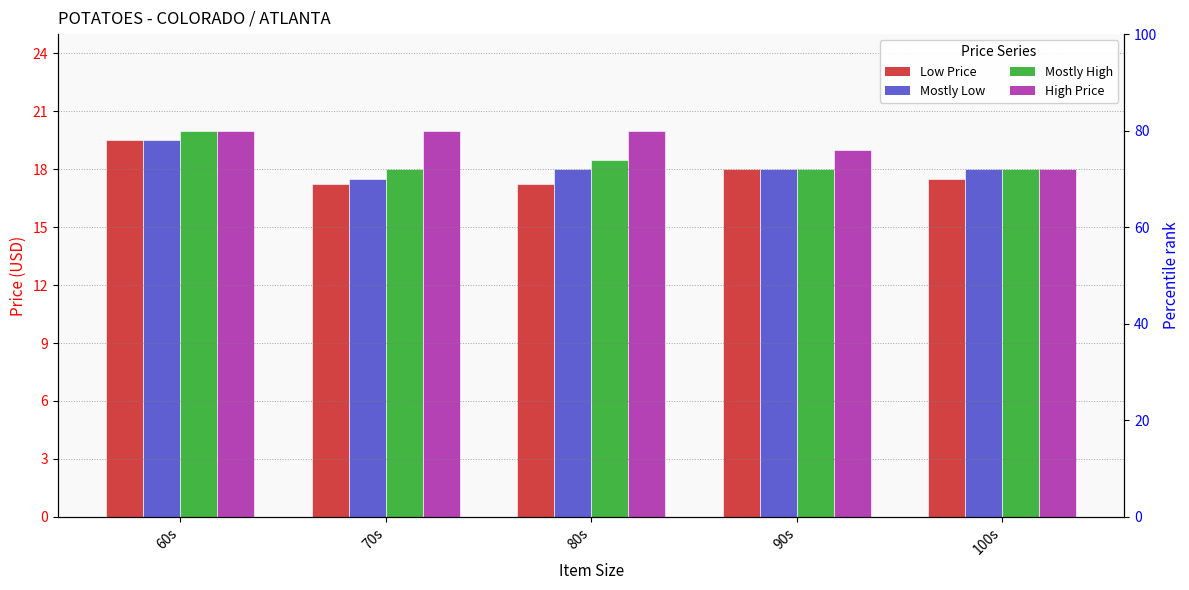

Does the chart contain stacked bars?

No